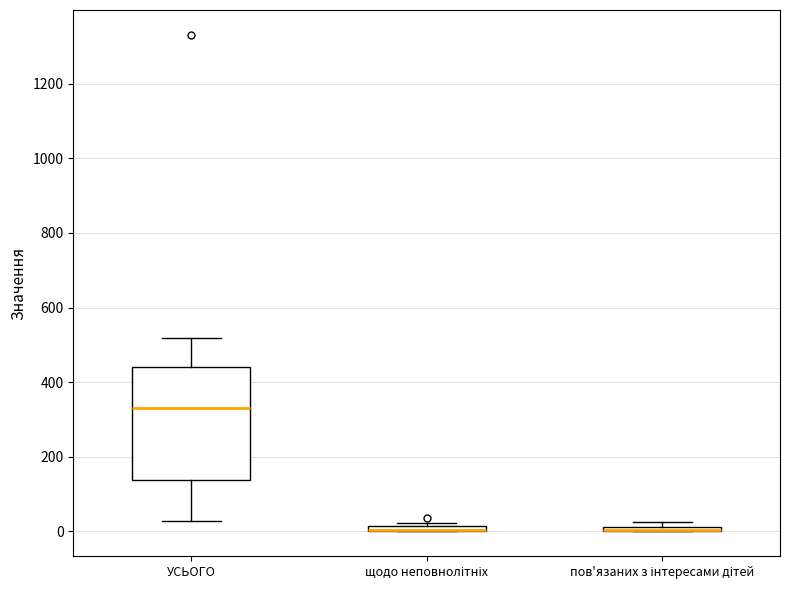

Which box is the tallest, from its lower edge to its upper edge?

УСЬОГО